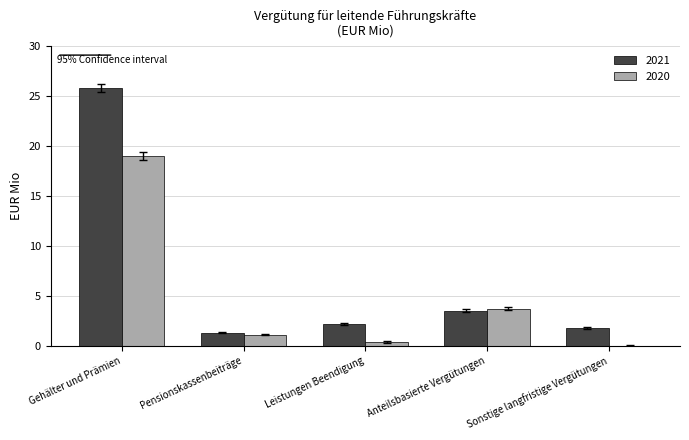

How many values in the 2020 series exceed 1?

3